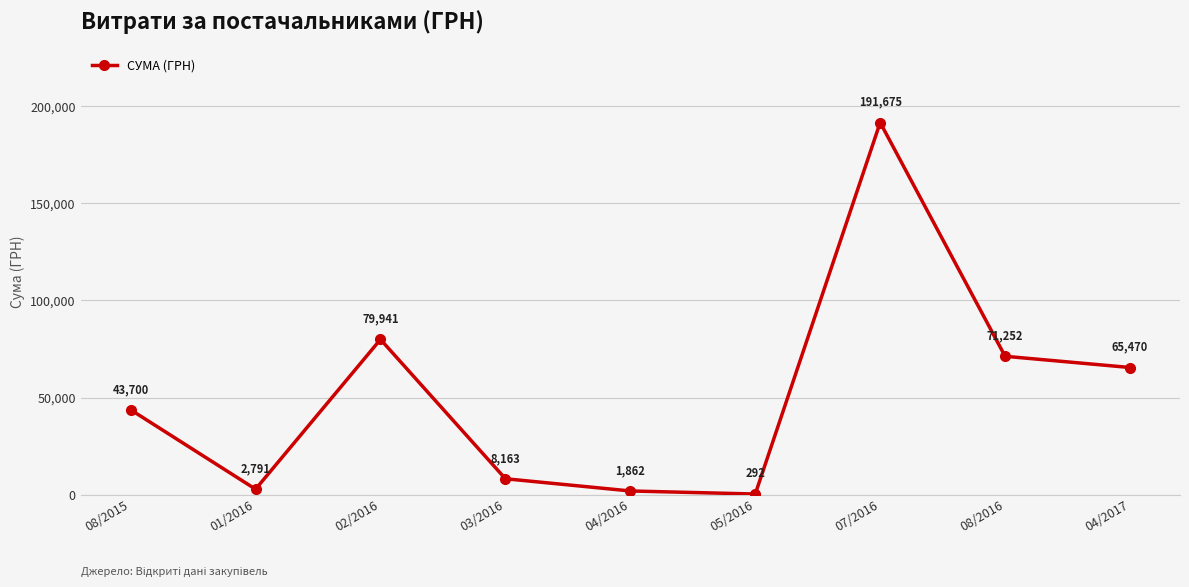

True or false: the data shows 1862.5 at 04/2016.

True